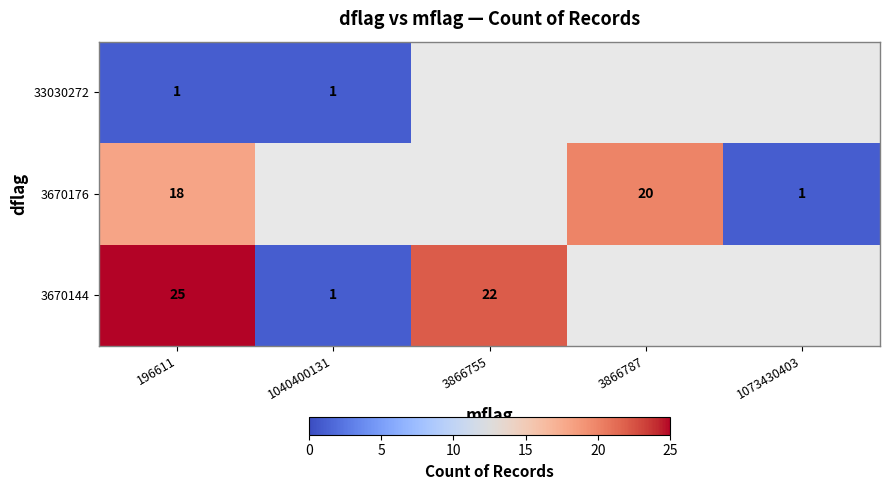

What is the difference between the highest and lowest values at 196611?

24